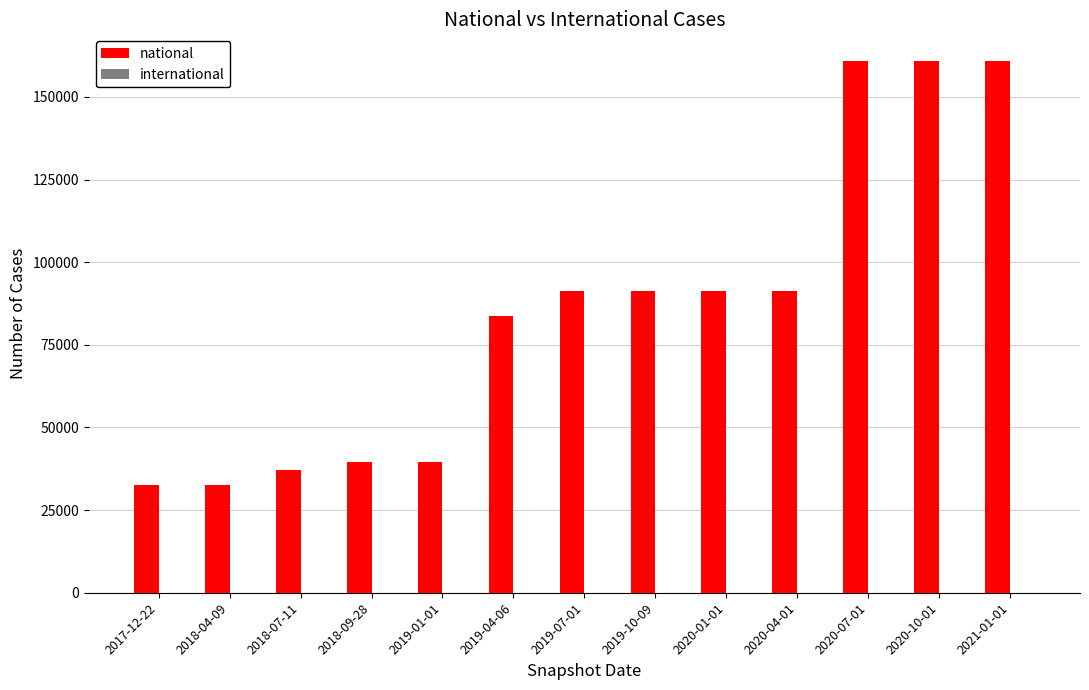

Which series has the largest total across all categories?

national